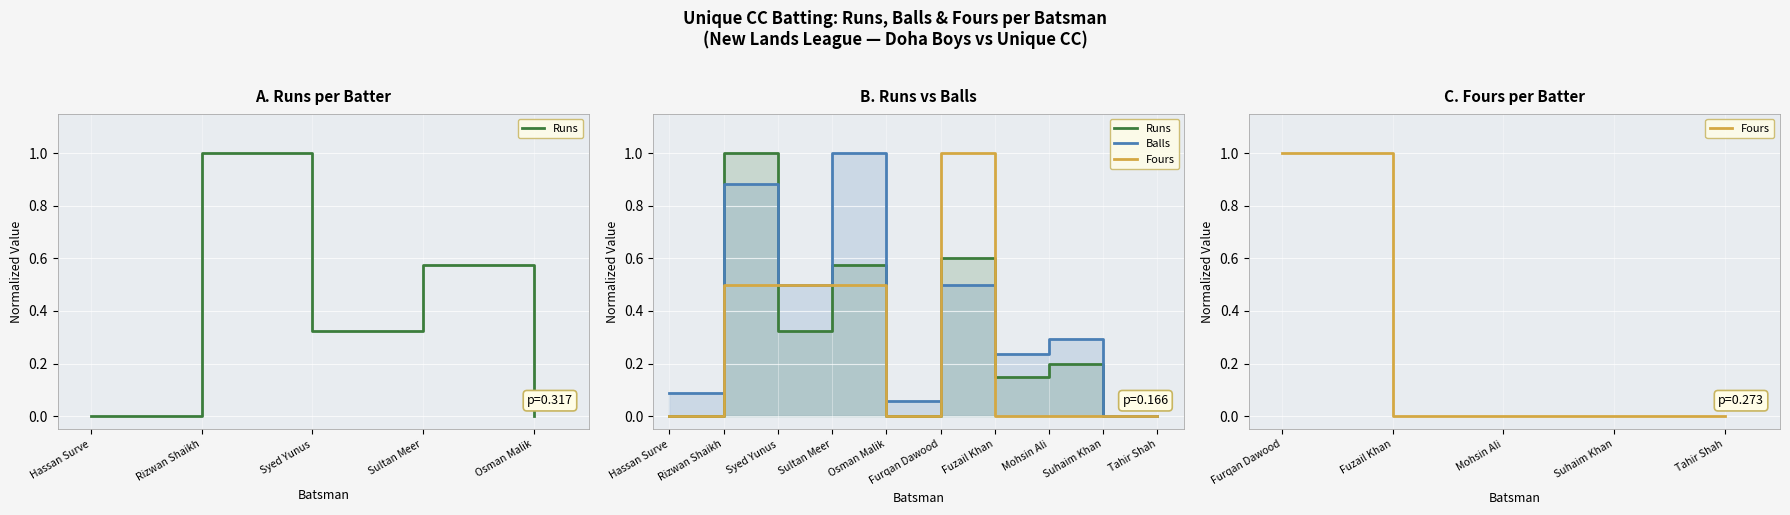

What is the maximum value shown in the chart?

1.0